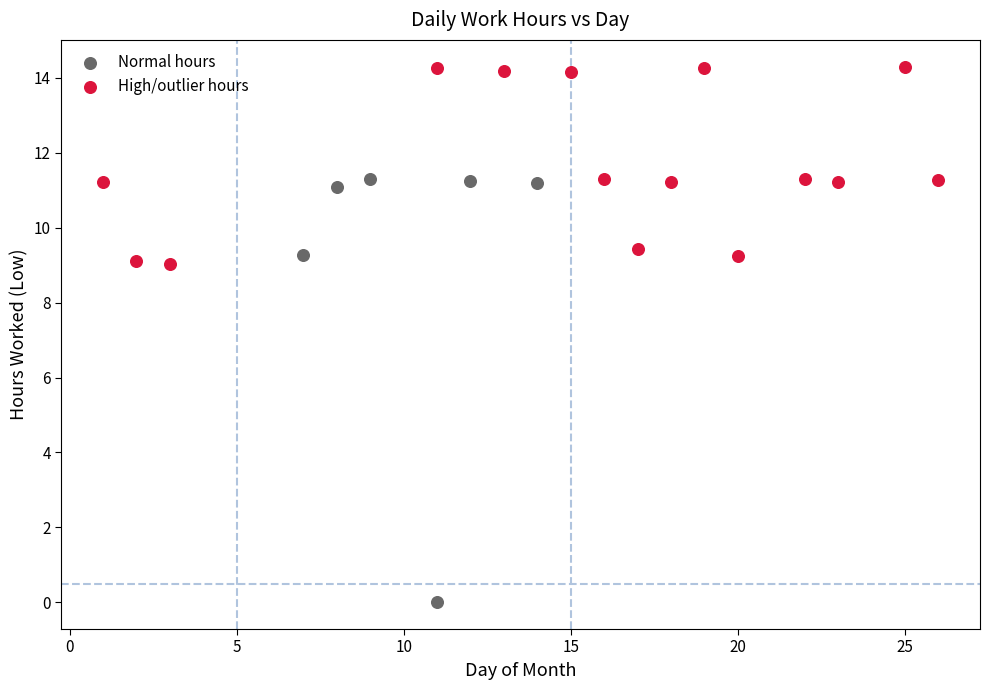

Which series contains the highest Y value?

High/outlier hours